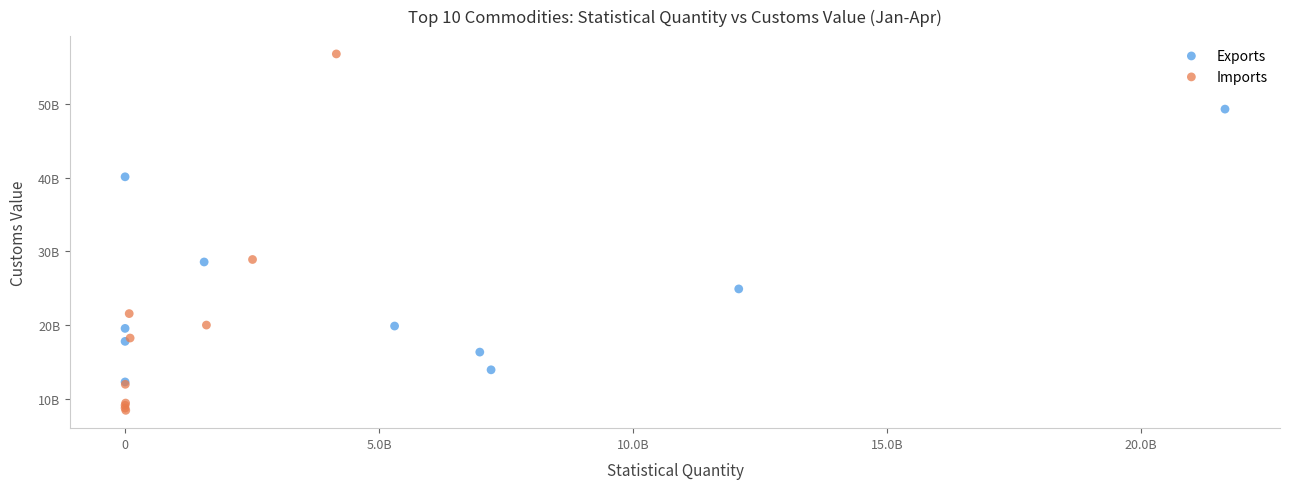

Which series contains the highest Y value?

Imports